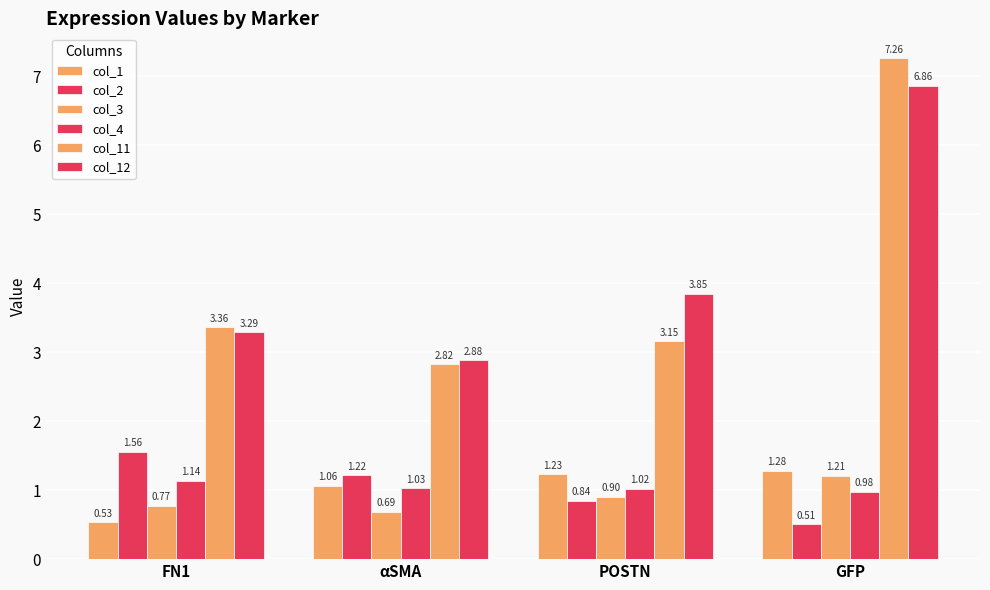

What is the difference between the col_12 values at POSTN and FN1?

0.6